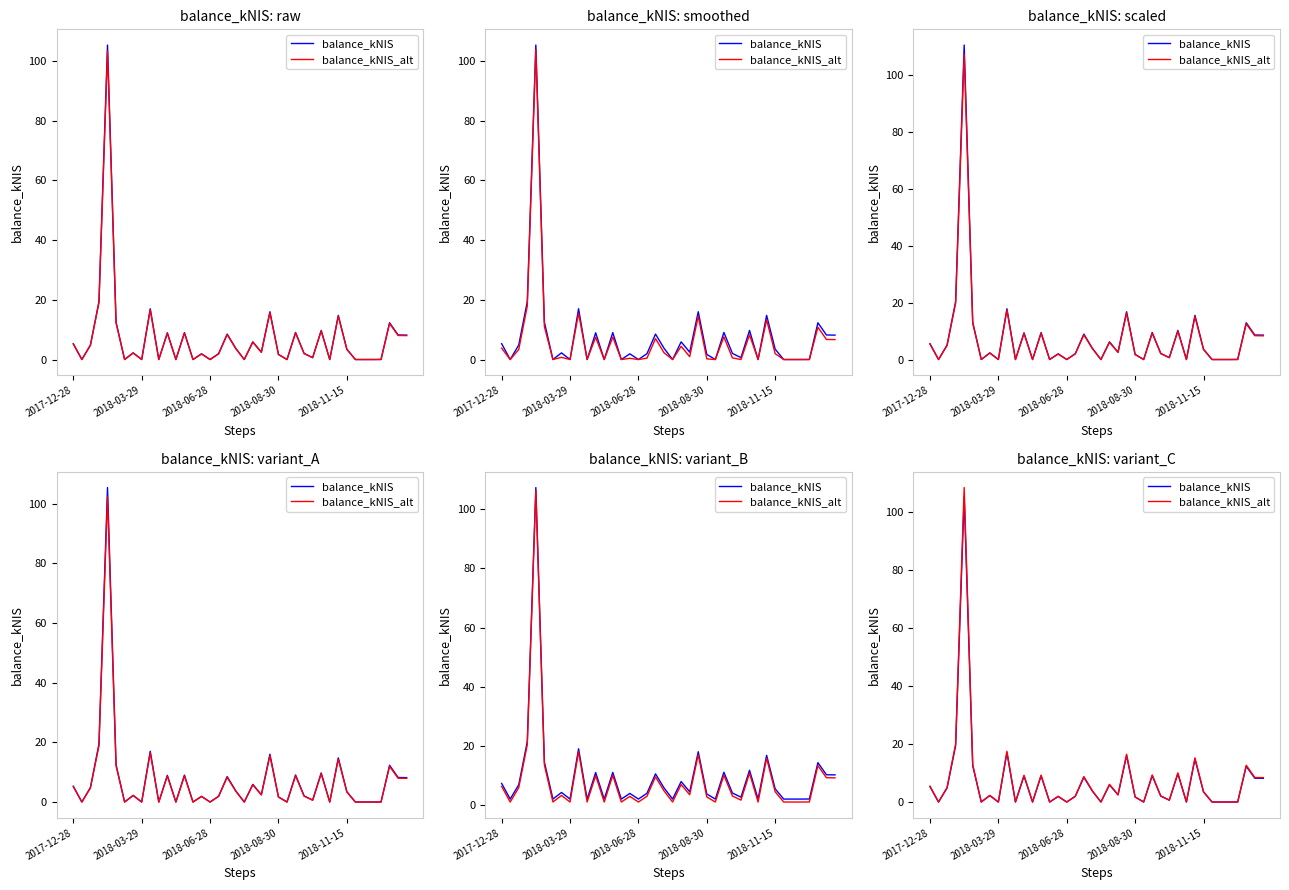

What is the difference between the highest and lowest values at 29?

0.3